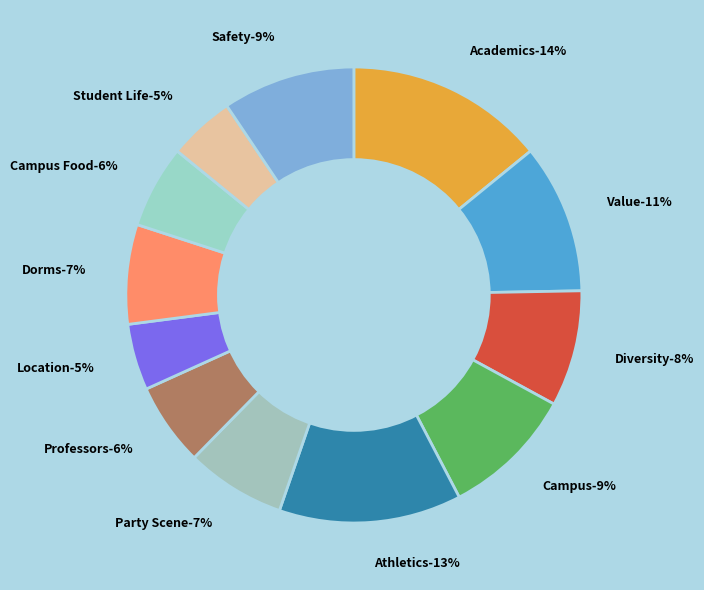

How many segments does this pie chart have?

12